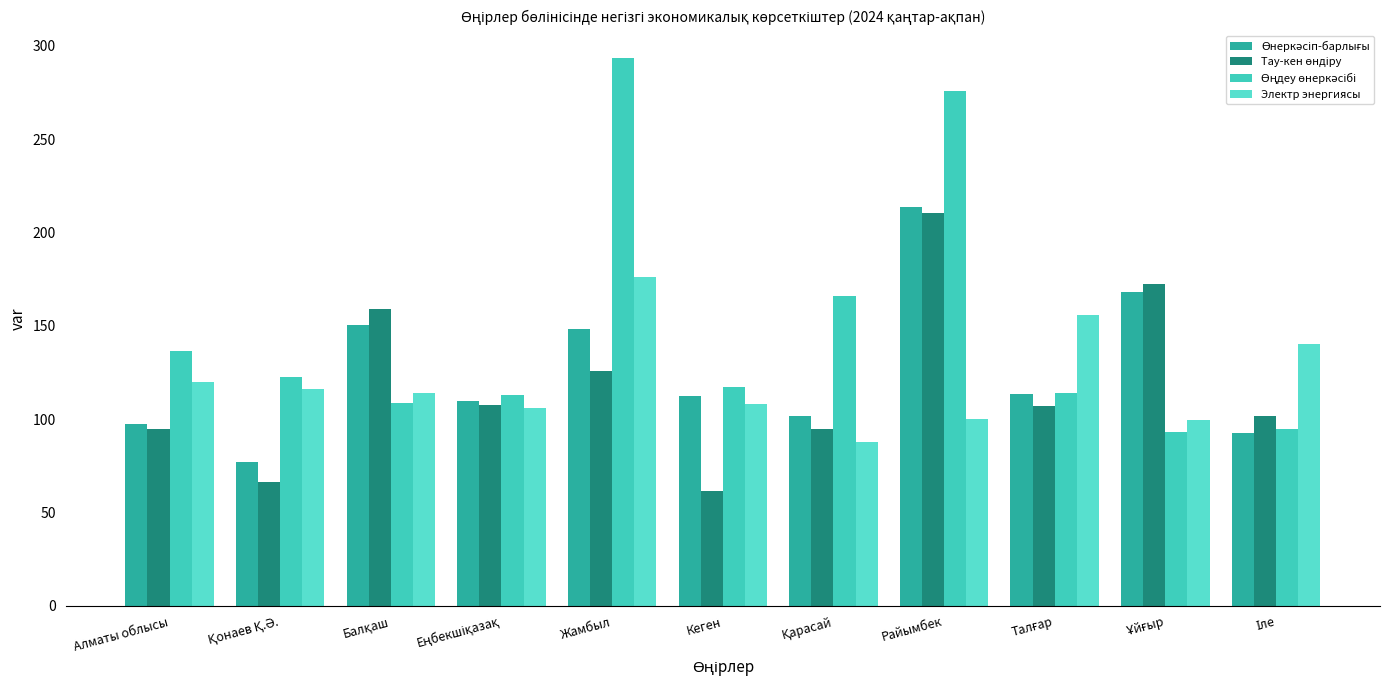

What is the greatest value displayed?

293.4